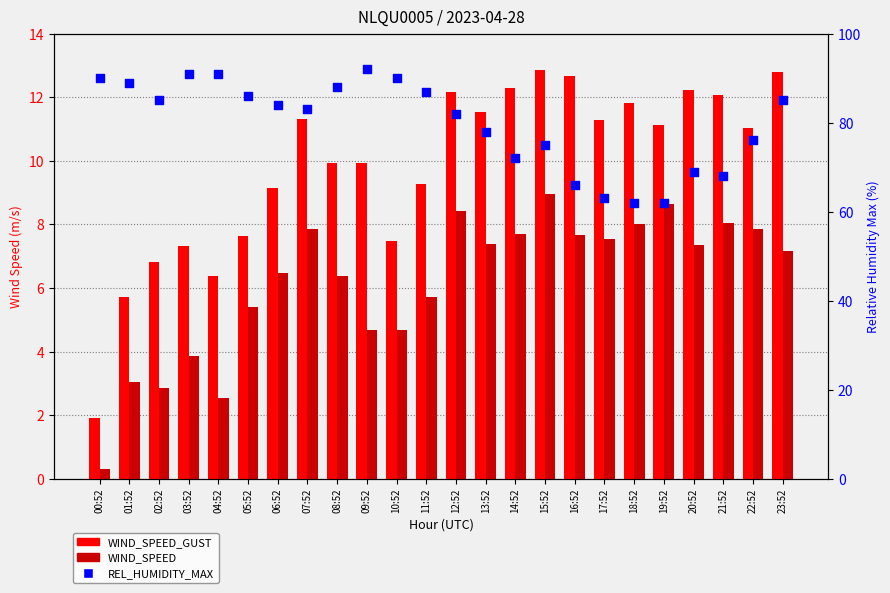

Which series contains the highest Y value?

REL_HUMIDITY_MAX